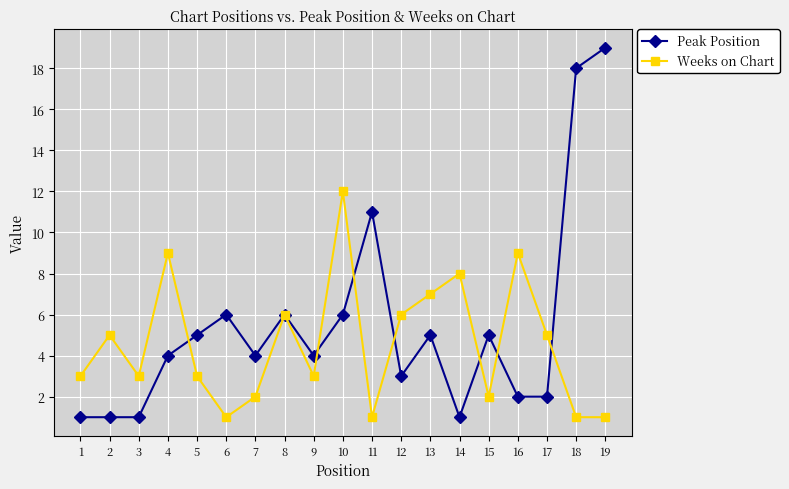

How many data points does each series have?

19